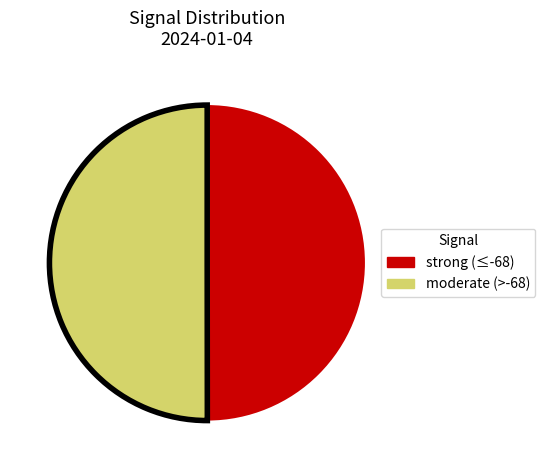

The strong (≤-68) slice represents 50% of the pie. True or false?

True